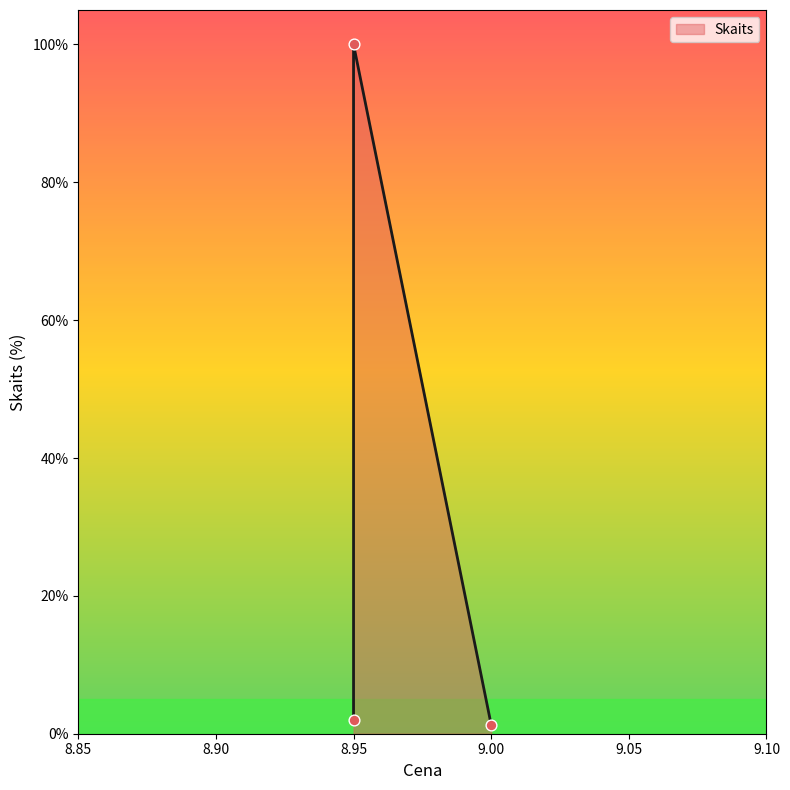

What is the change in value from 8.95 to 8.95?

+98.1